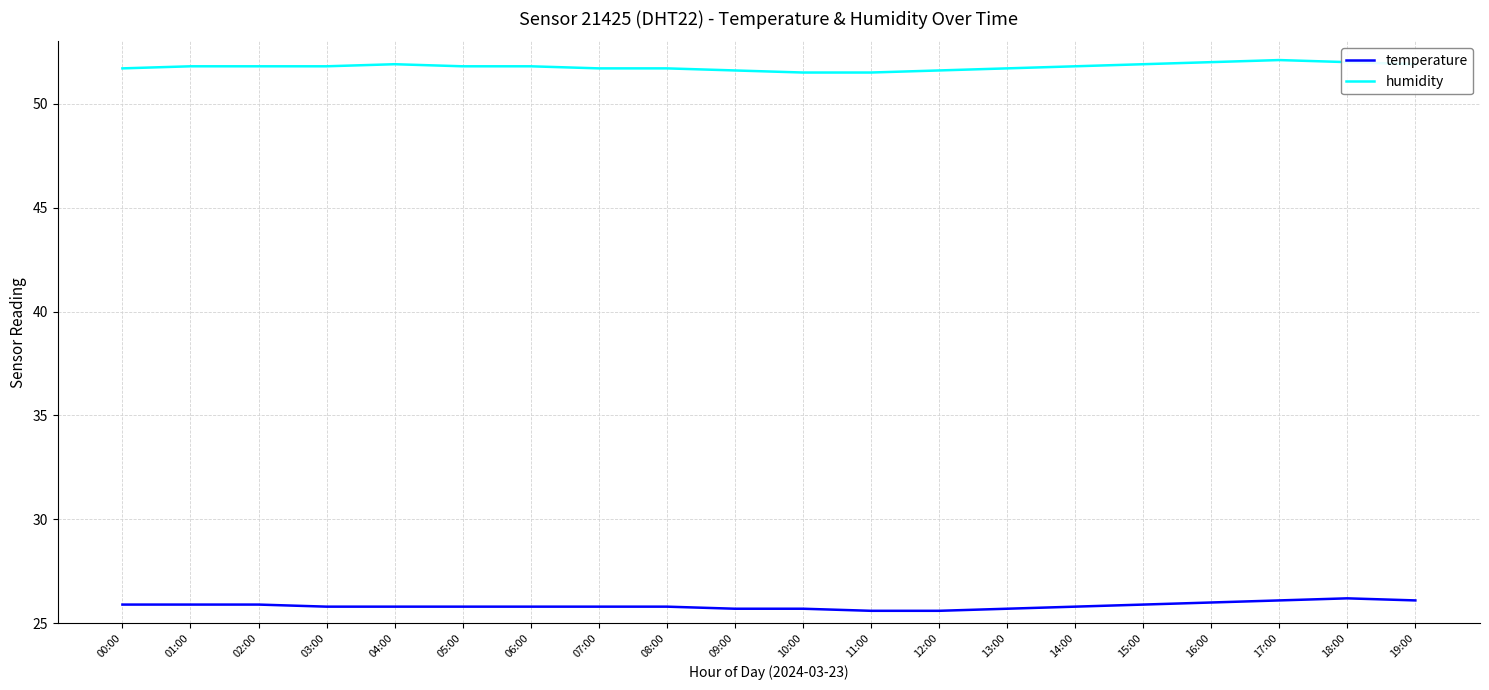

Which series has the largest total across all categories?

humidity